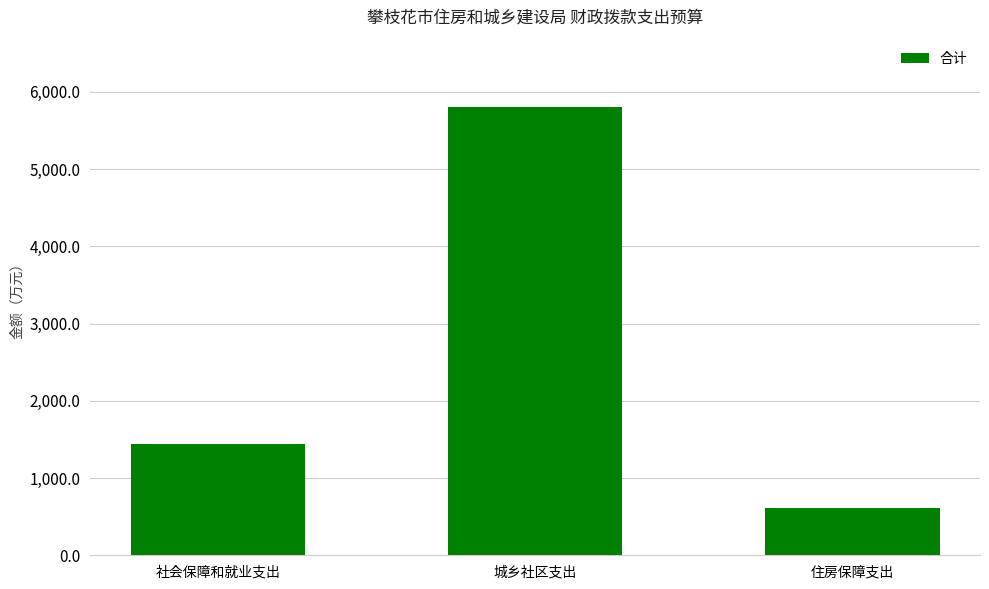

What is the average value?

2620.5